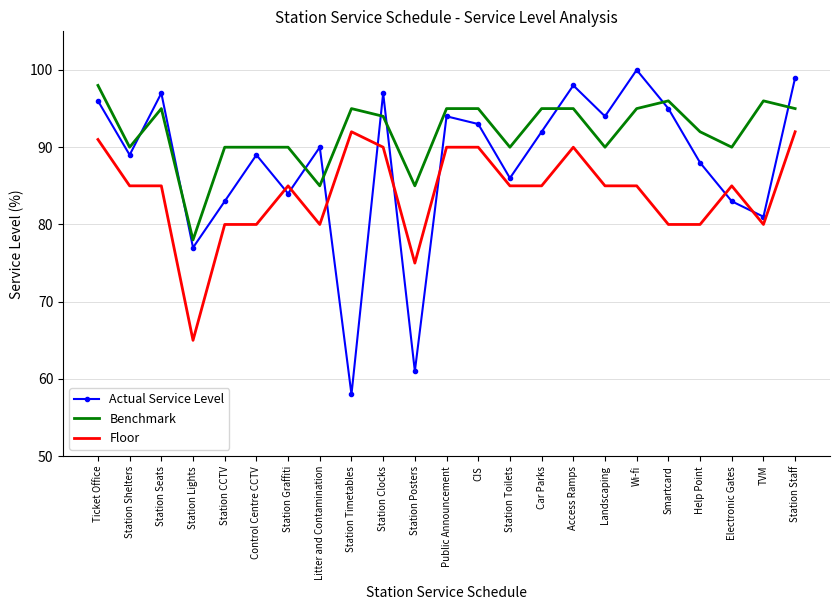

The Actual Service Level series shows 155 at Wi-fi. True or false?

False